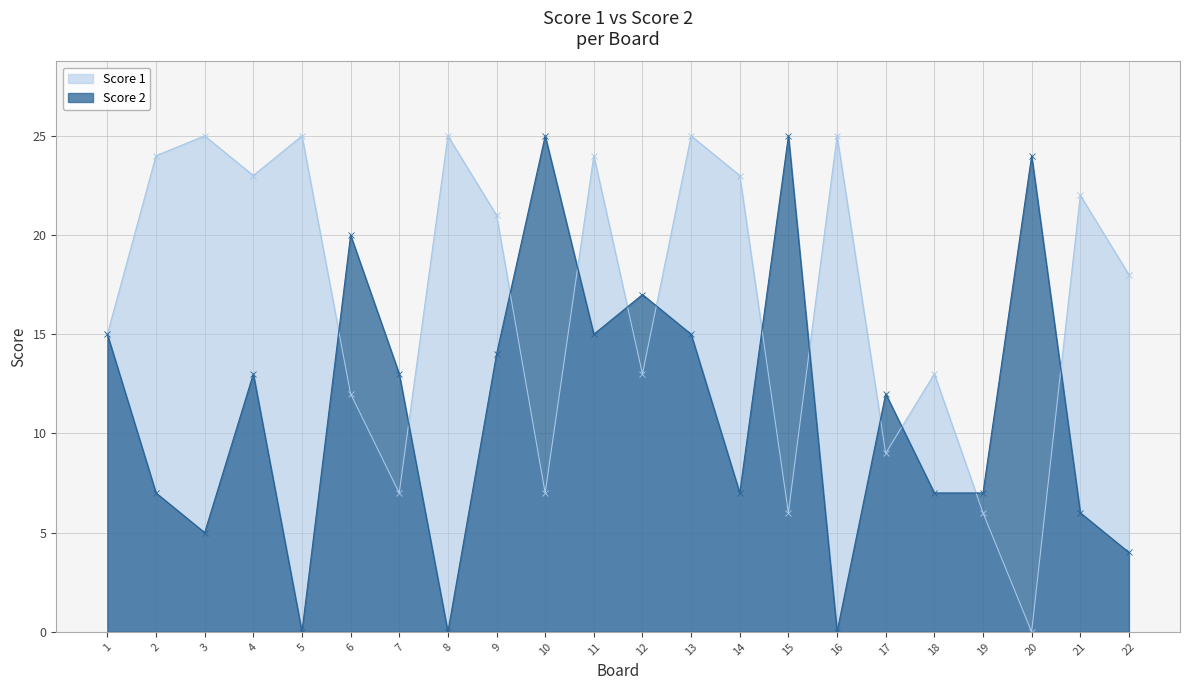

Does the chart have visible grid lines?

Yes